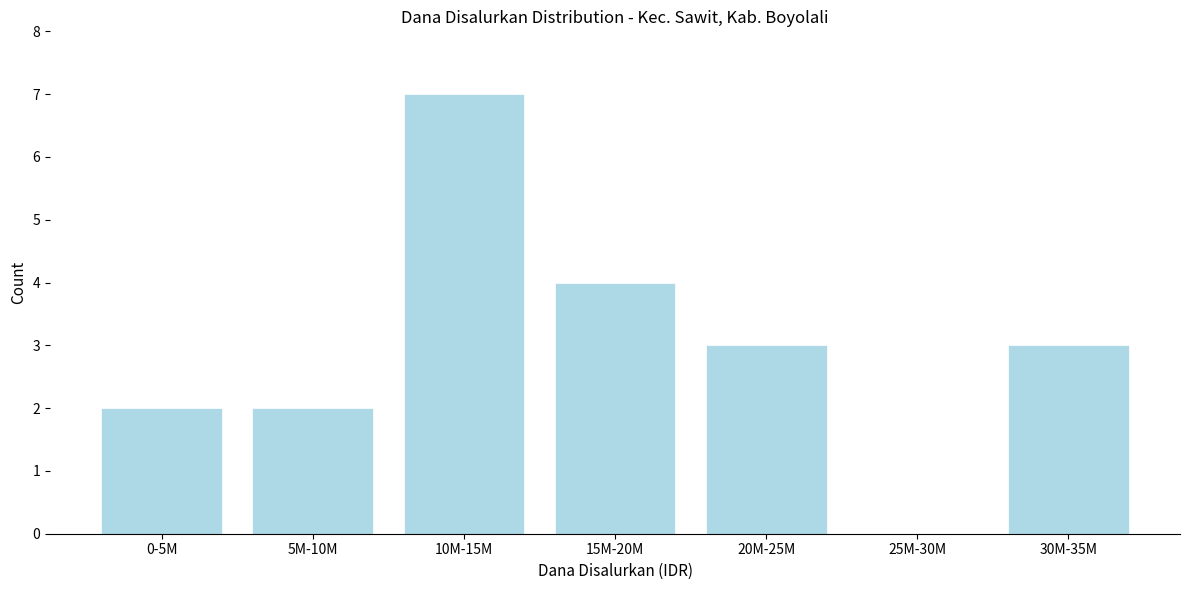

Reading left to right, transcribe all the data shown in this chart.

0-5M=2	5M-10M=2	10M-15M=7	15M-20M=4	20M-25M=3	25M-30M=0	30M-35M=3